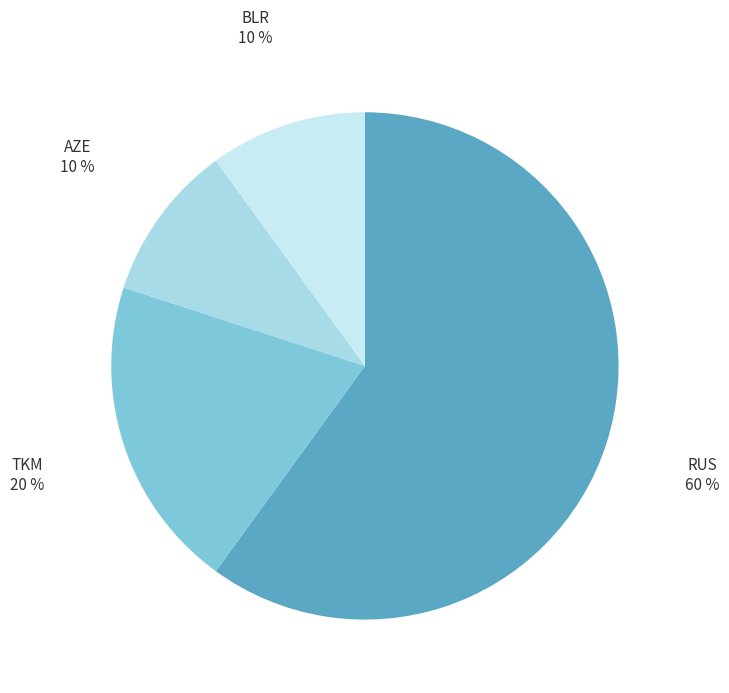

To the nearest percent, what is the difference between the largest and smallest slice percentages?

50%